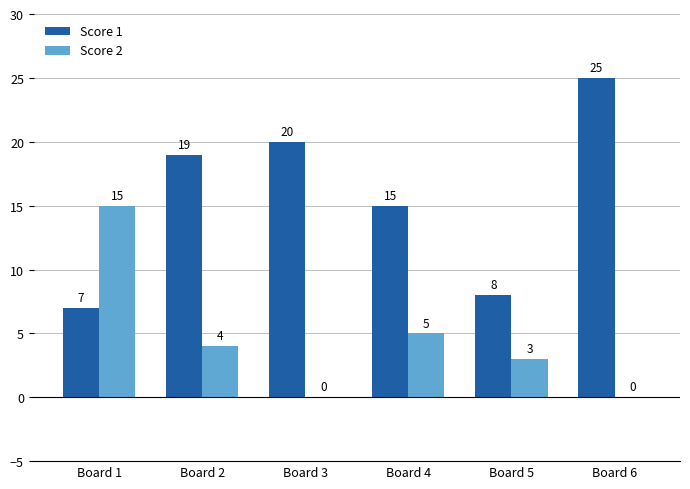

Are the bars grouped side by side (vs. stacked)?

Yes